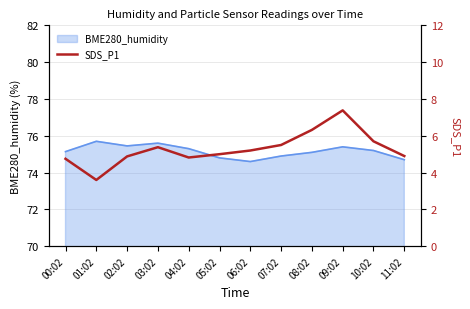

Is it true that BME280_humidity equals 39.0 at 10:02?

False